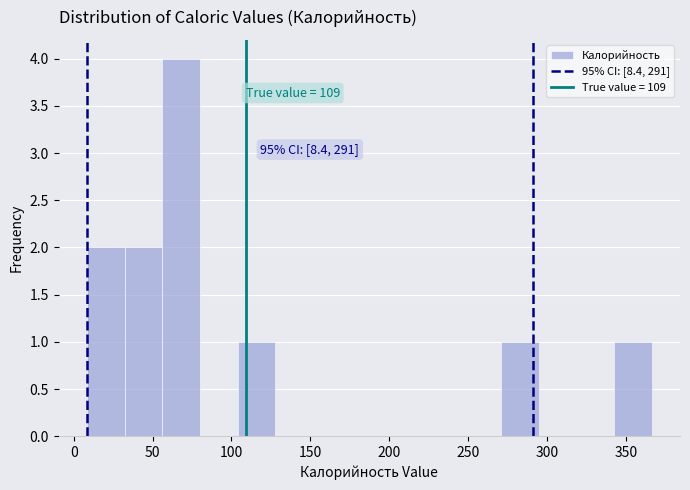

Which range on the x-axis has the tallest bar?

55 to 80